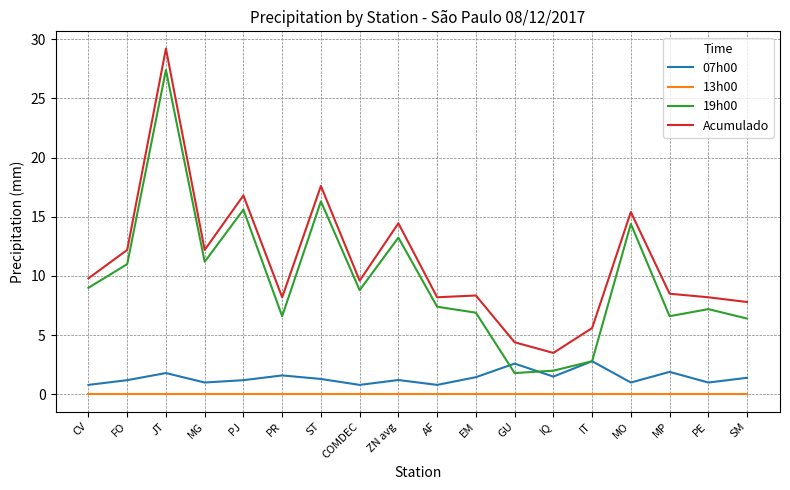

What is the spread (max minus min) of values at MP?

8.5